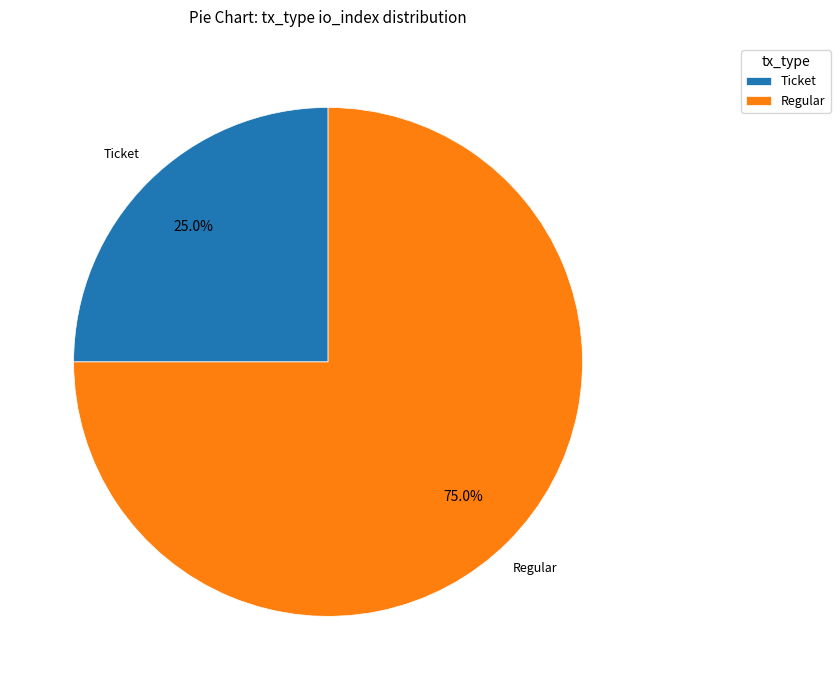

How many segments does this pie chart have?

2